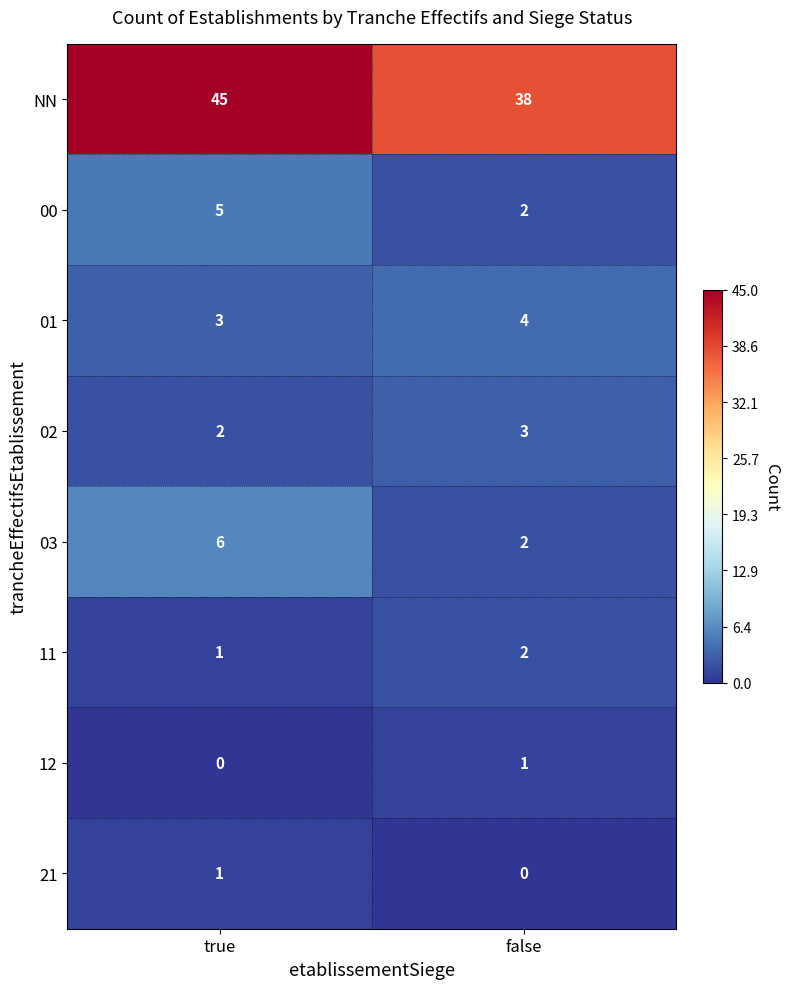

Rank the categories by 11 value from highest to lowest.

false, true